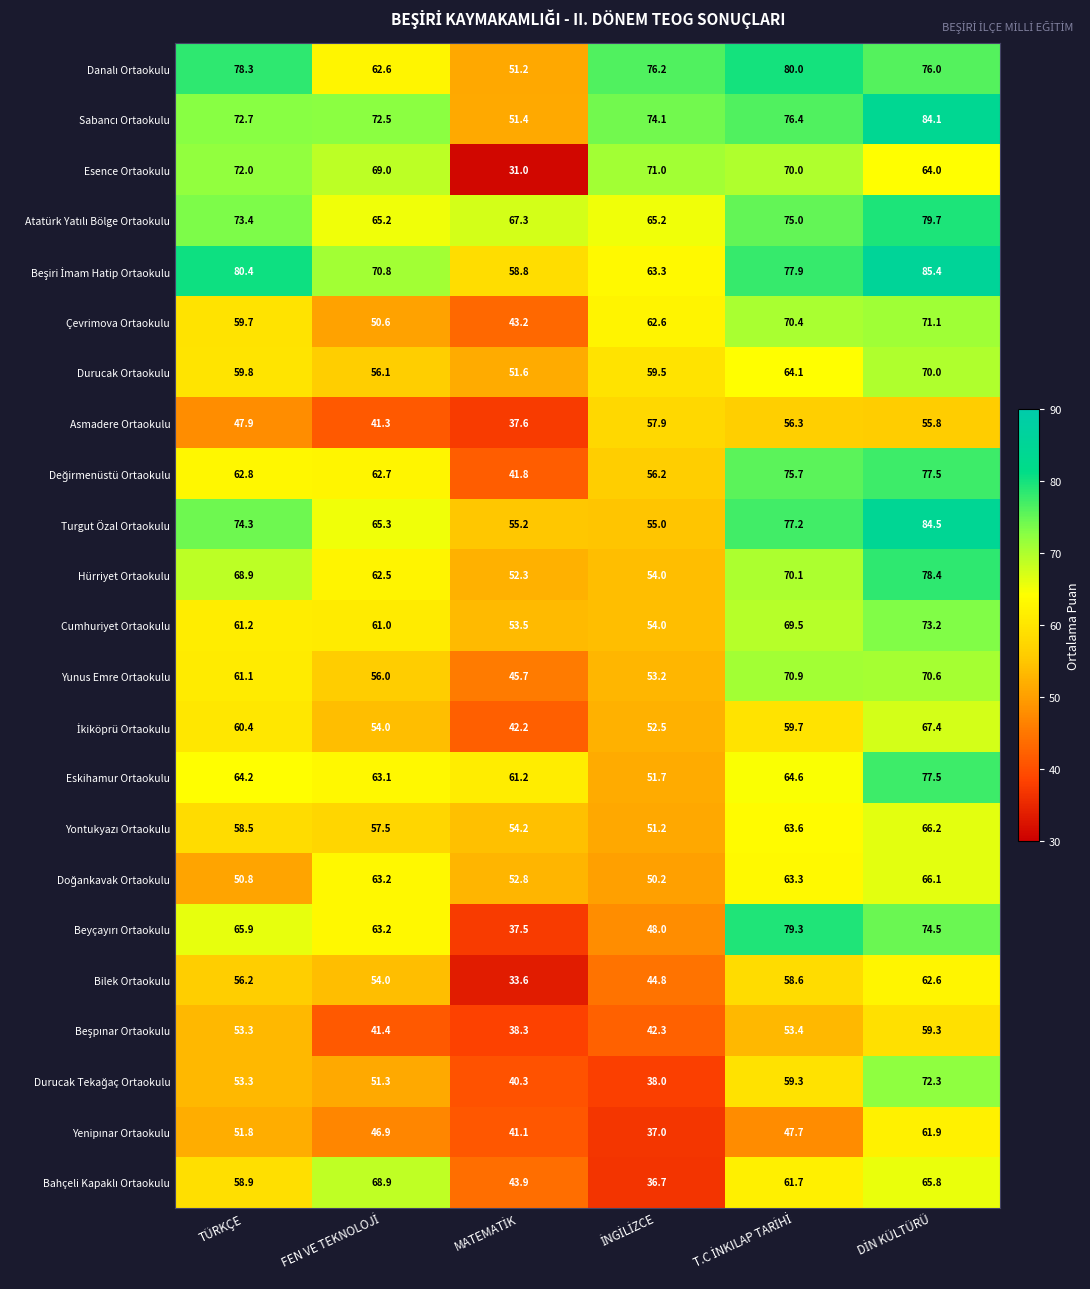

At how many categories does at least one series exceed 56?

6